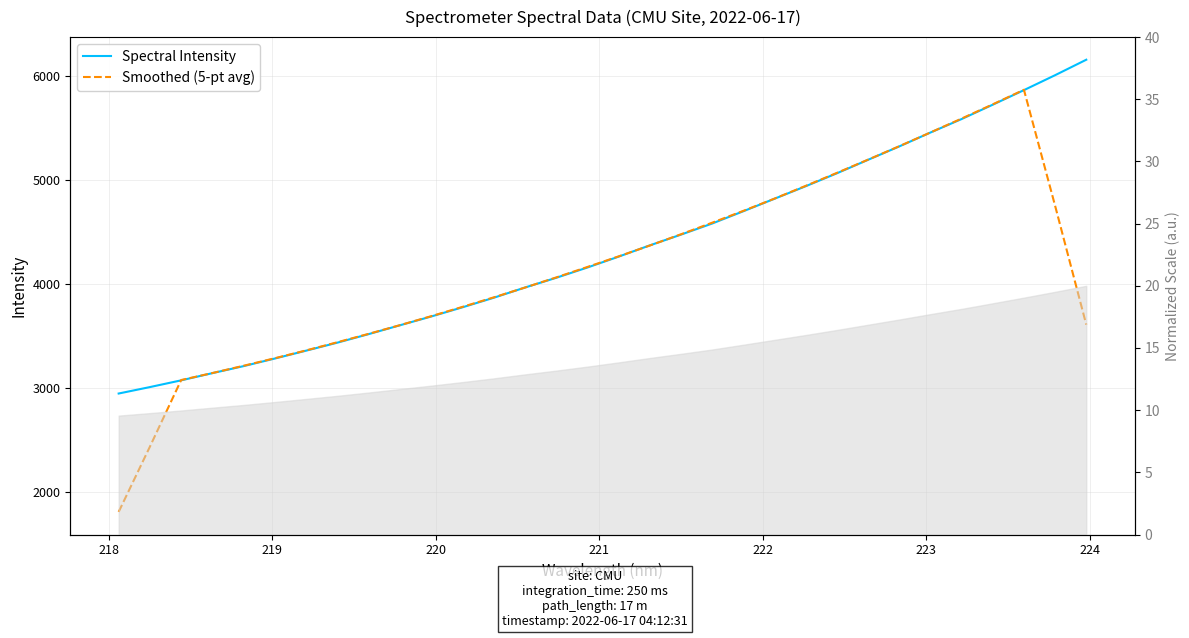

What is the value of the Smoothed (5-pt avg) point at the 17th from the left?

4263.2